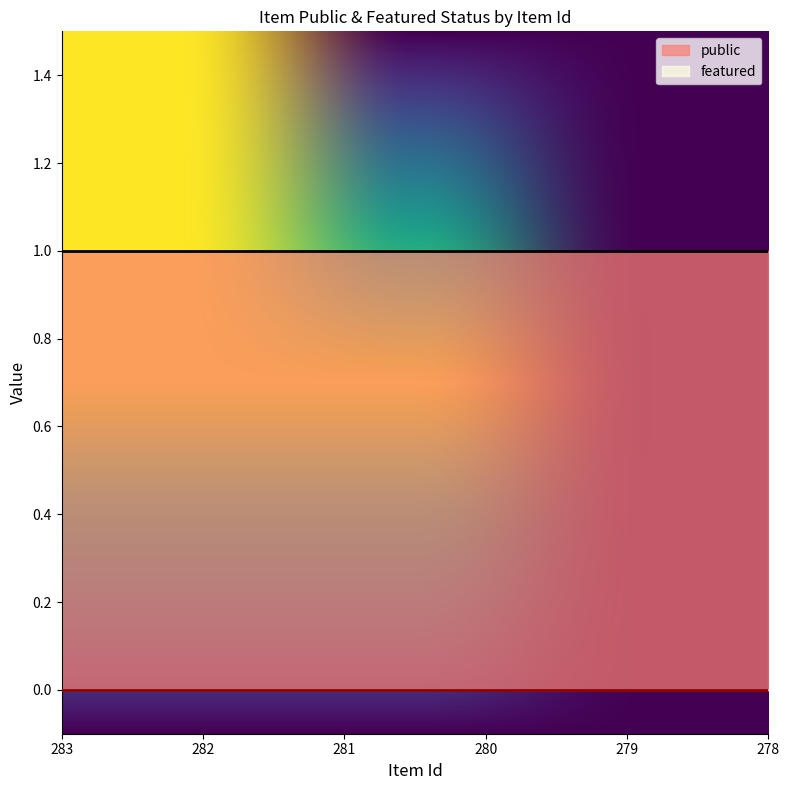

Reading right to left, what are all the values shown in this chart?

public: 278=1	279=1	280=1	281=1	282=1	283=1
featured: 278=0	279=0	280=0	281=0	282=0	283=0